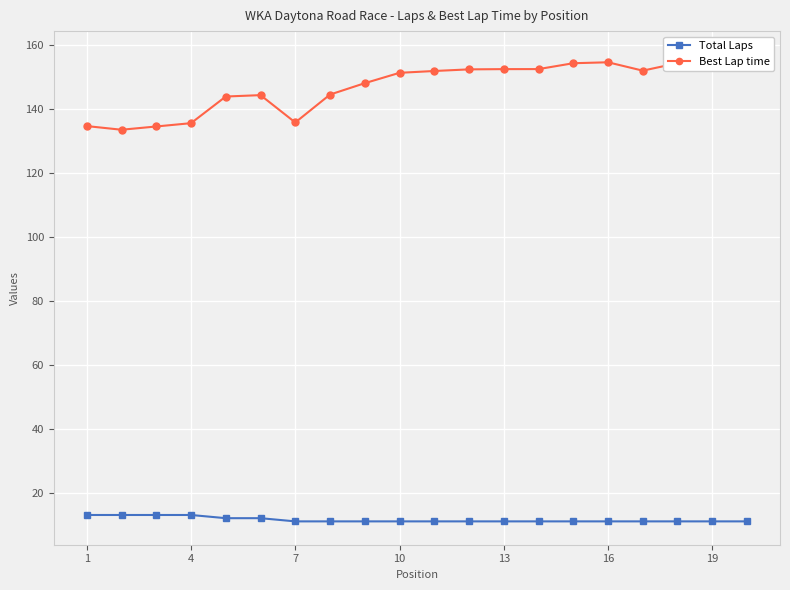

The Total Laps series shows 11 at 13. True or false?

True